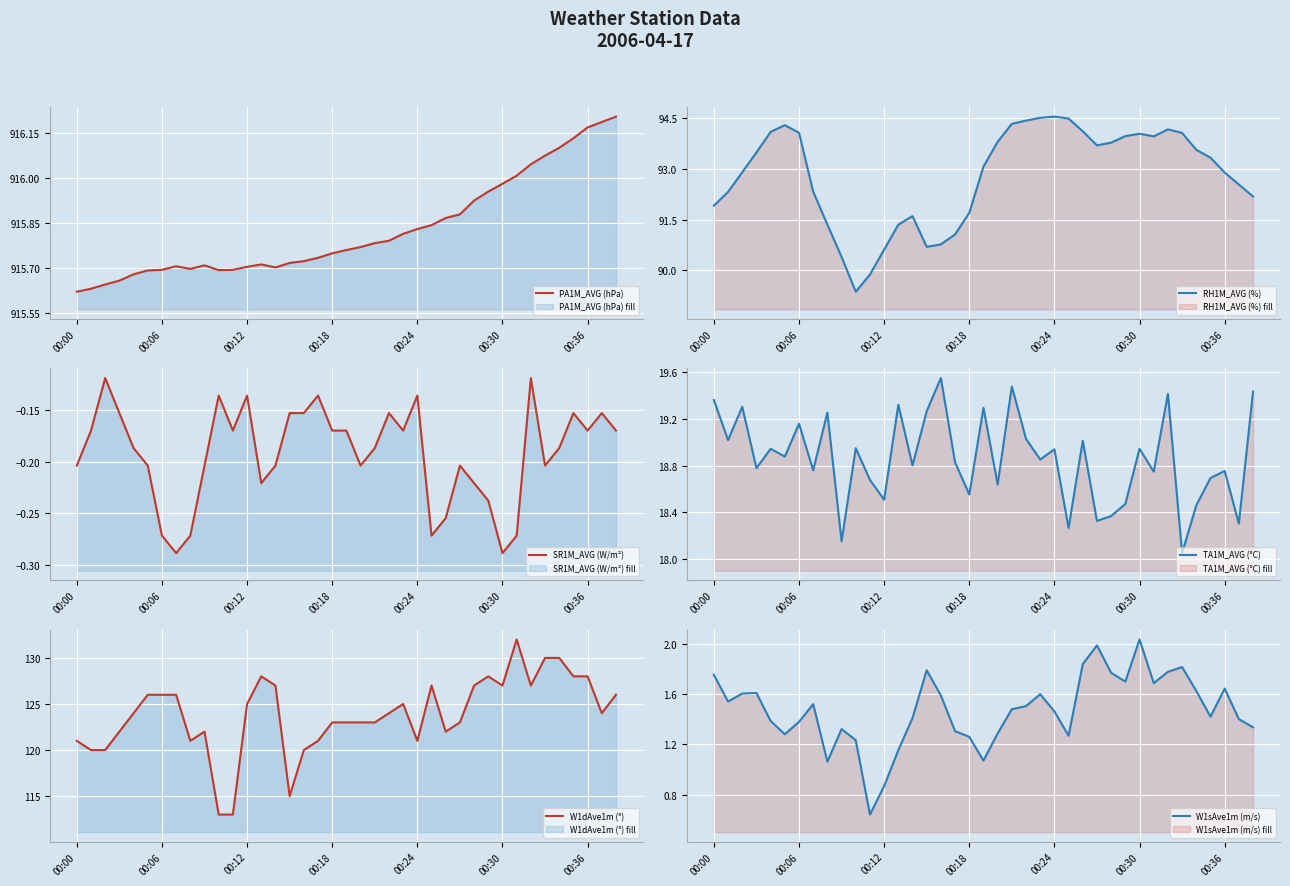

What is the maximum value for RH1M_AVG (%)?

94.5